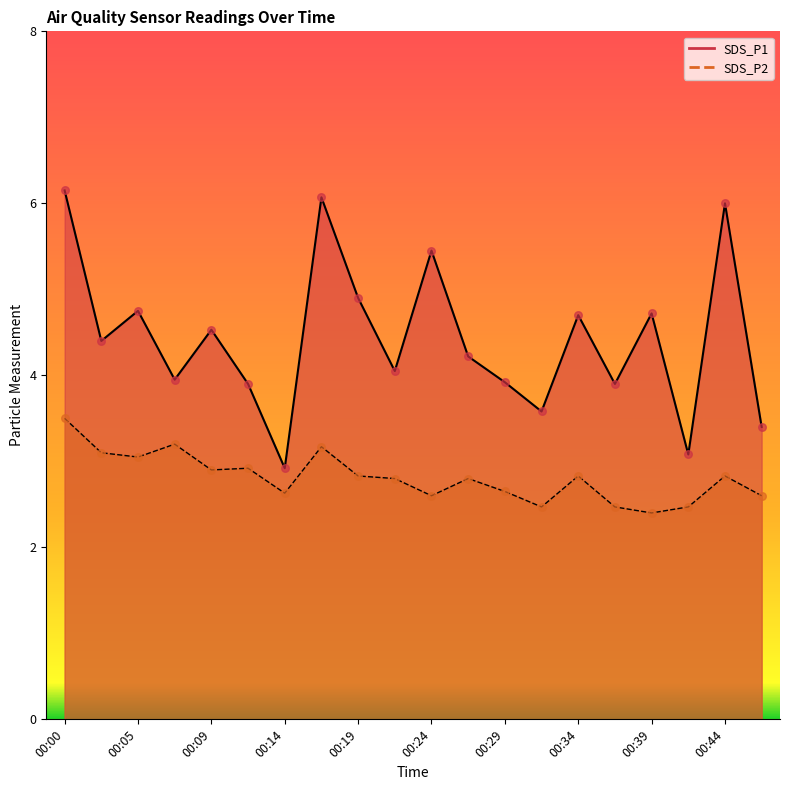

What are all the series names shown in the legend?

SDS_P1, SDS_P2